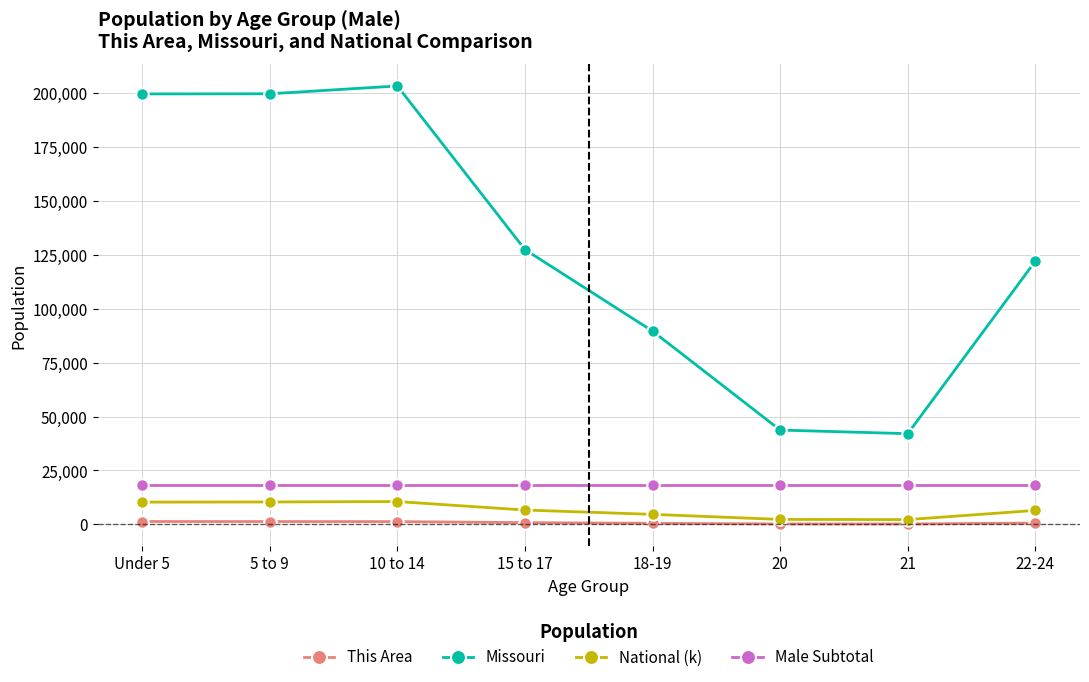

What is the maximum value for Male Subtotal?

18300